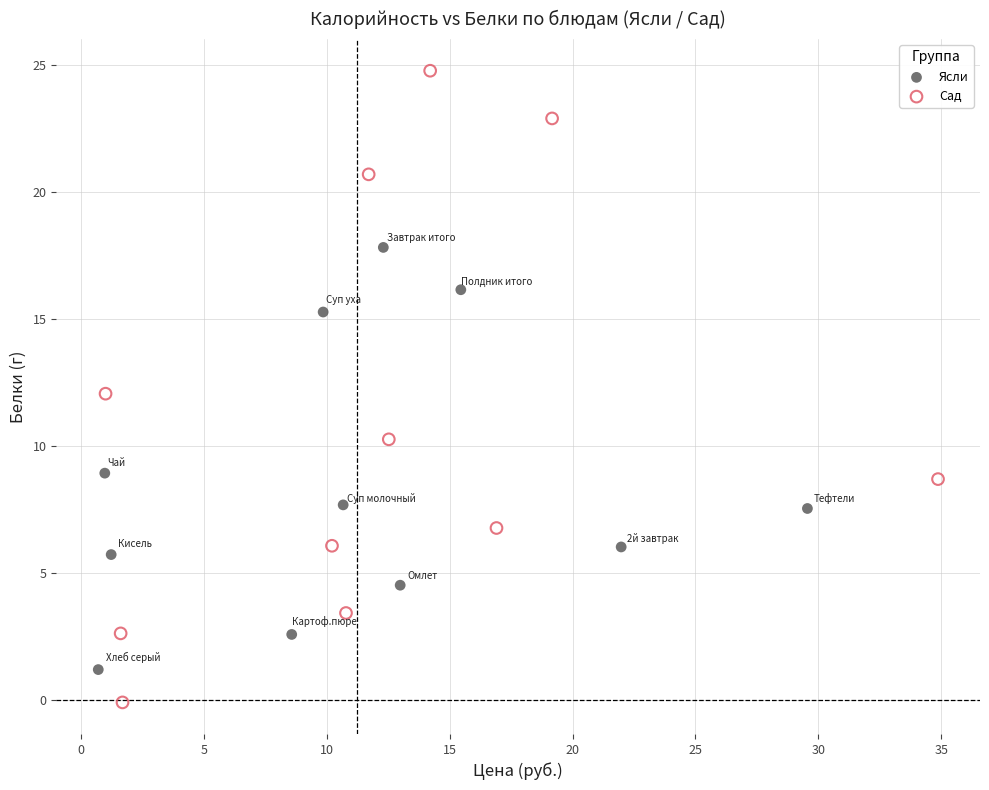

Which series has the largest Y range (max minus min)?

Сад